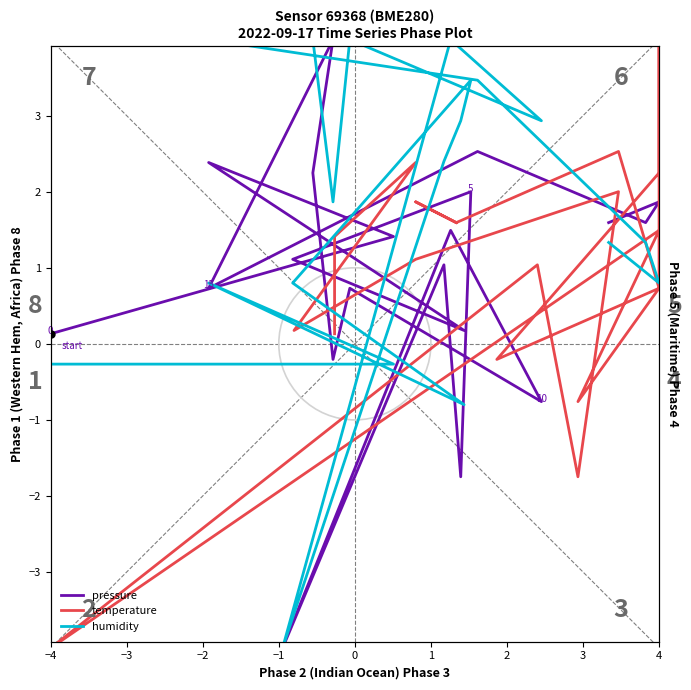

What is the maximum value shown in the chart?

4.0